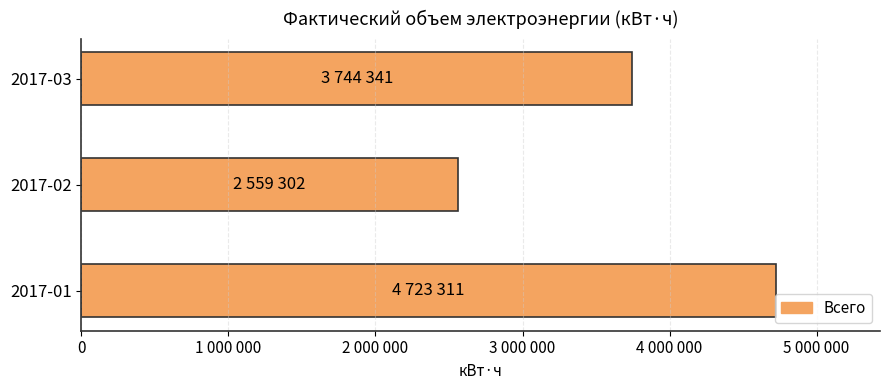

What is the maximum value shown in the chart?

4723311